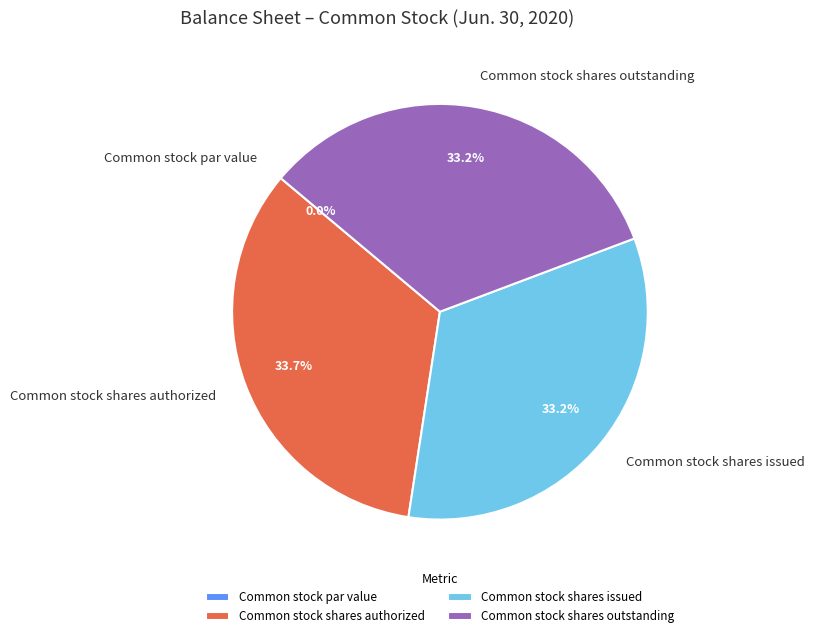

Which has a higher value, Common stock shares authorized or Common stock par value?

Common stock shares authorized